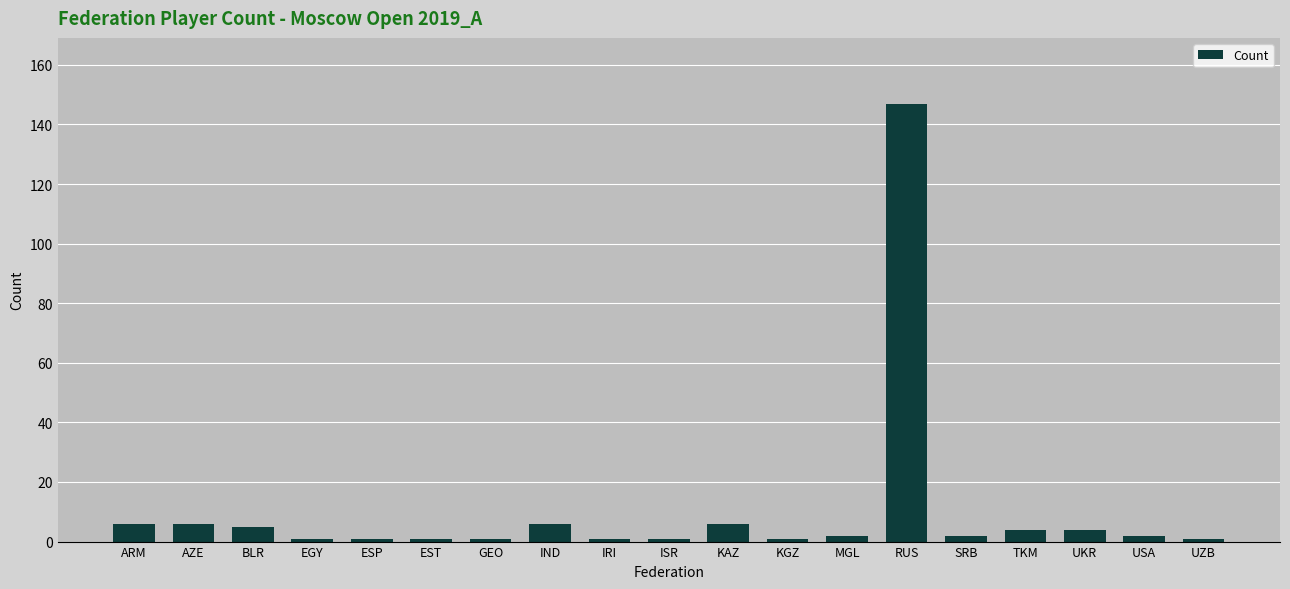

True or false: the data shows 6 at ARM.

True